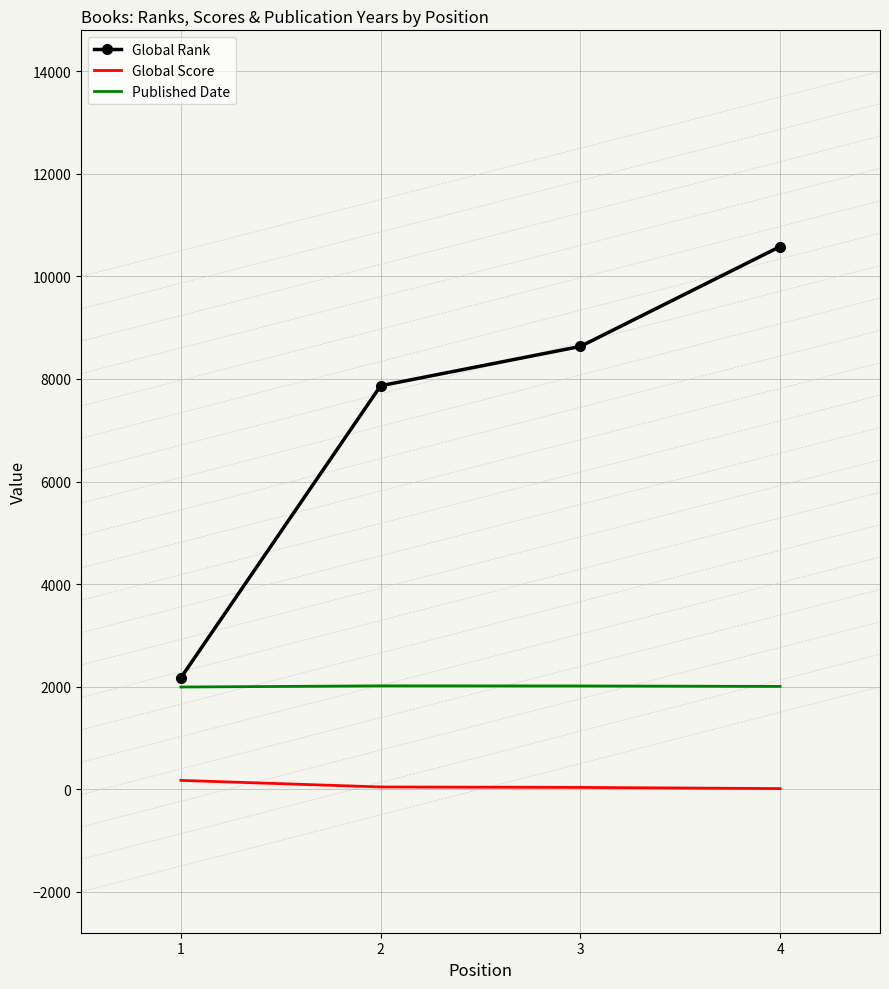

Is it true that Published Date equals 853 at 4?

False